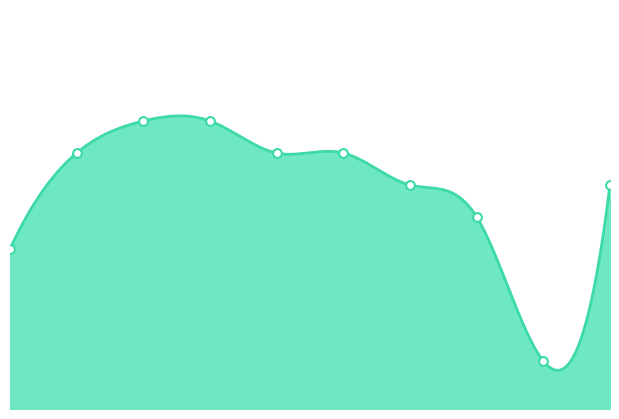

Which has a higher value, 8 or 4?

4